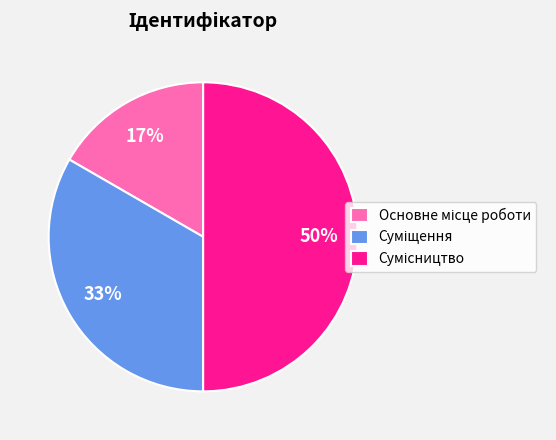

To the nearest percent, what is the difference between the largest and smallest slice percentages?

33%